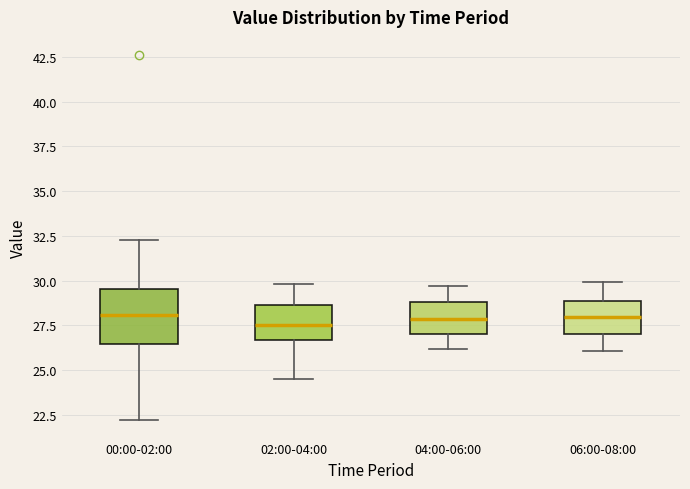

Reading left to right, read every box against the y-axis: the position of its median line, the range the box covers, and the ends of its whiskers. The values are not printed on the chart, so give them approximately, as read against the axis.

00:00-02:00: median 28.0, box 26.5 to 29.5, whiskers 22.0 to 32.5
02:00-04:00: median 27.5, box 26.5 to 28.5, whiskers 24.5 to 30.0
04:00-06:00: median 28.0, box 27.0 to 29.0, whiskers 26.0 to 29.5
06:00-08:00: median 28.0, box 27.0 to 29.0, whiskers 26.0 to 30.0